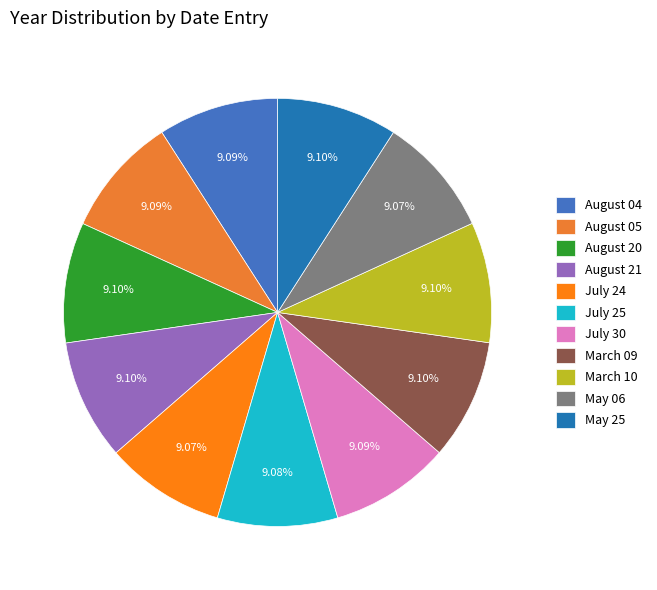

Is it true that August 05 is 3% of the pie?

False